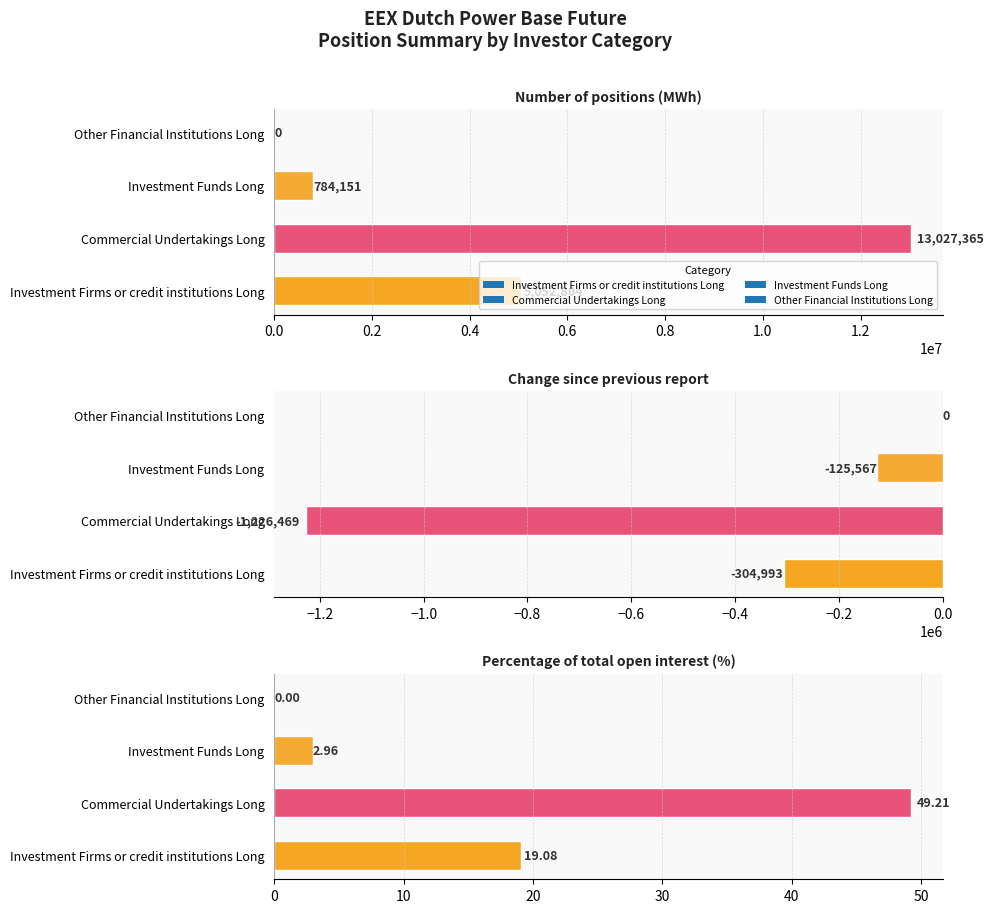

What is the difference between the highest and lowest values at Number of positions (MWh)?

13027365.0